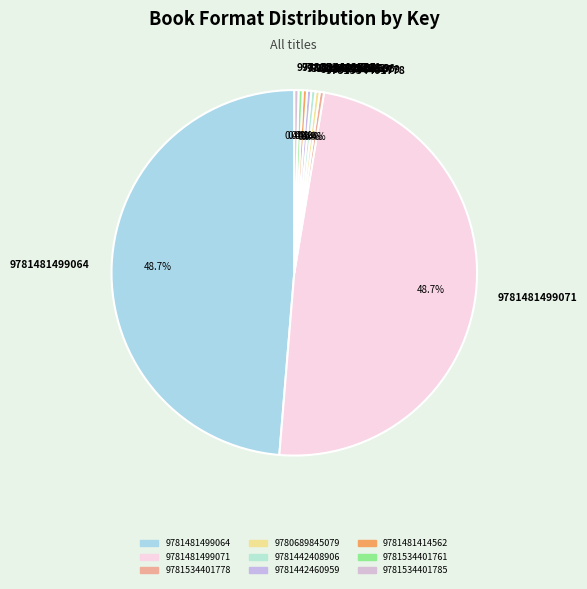

To the nearest percent, what is the average slice percentage?

11%